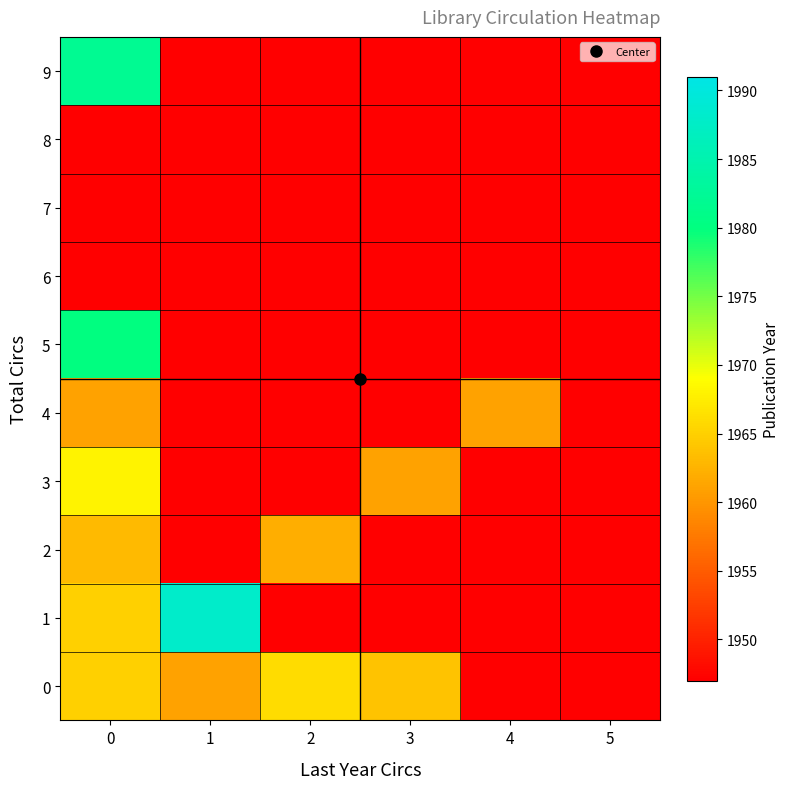

Is the value of 9 at 5 greater than the value of 3 at 0?

No